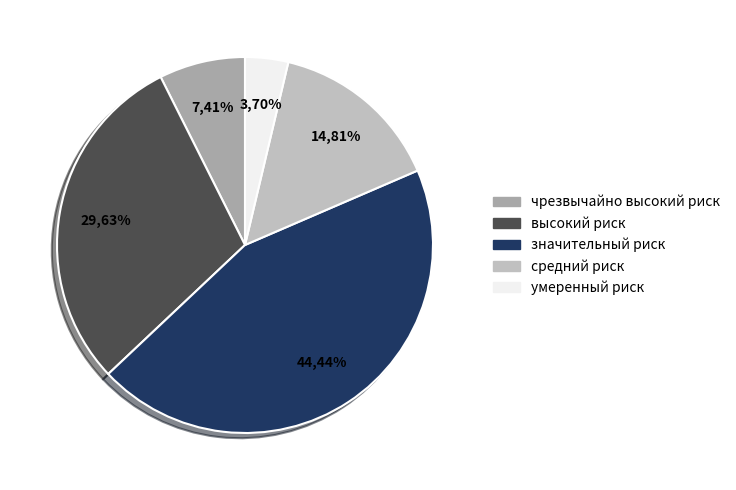

What percentage is the высокий риск slice, to the nearest percent?

30%